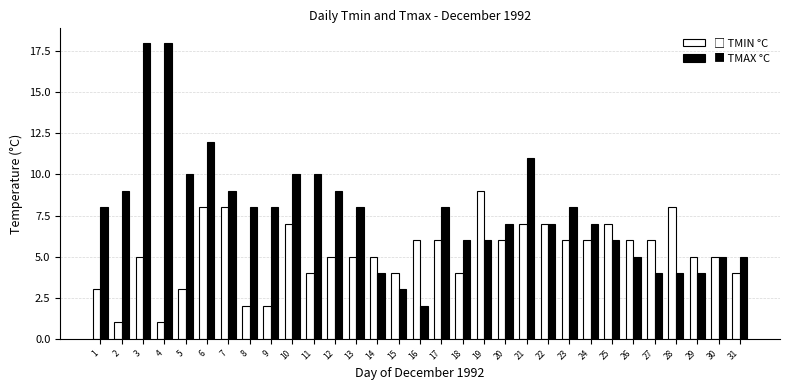

Count the number of categories in the chart.

31